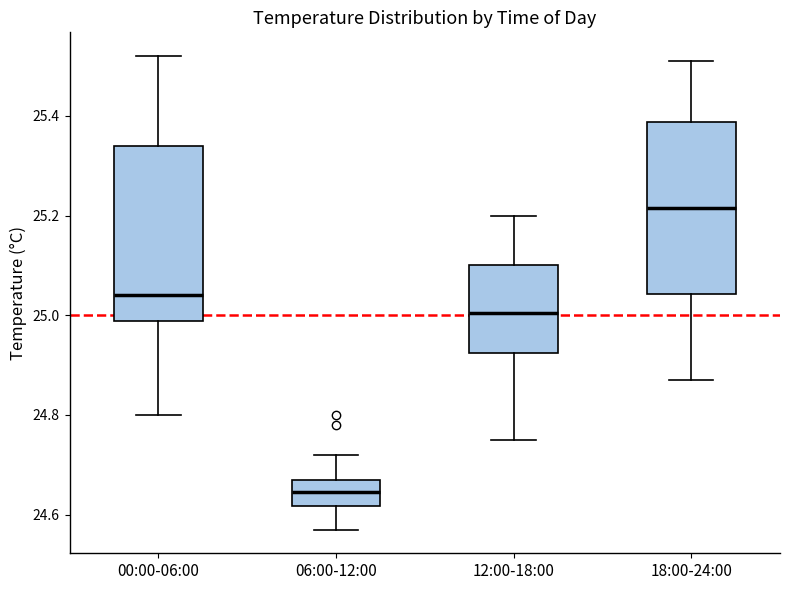

Where does the upper whisker of the box for 06:00-12:00 end on the y-axis? The values are not printed on the chart, so give them approximately, as read against the axis.

24.72